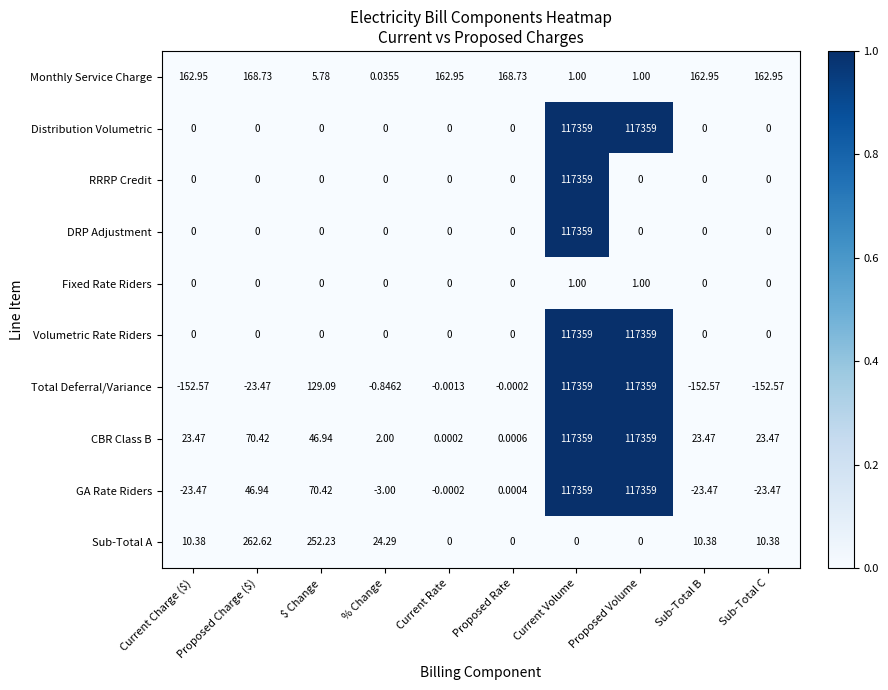

Which series has the widest spread of values?

Total Deferral/Variance